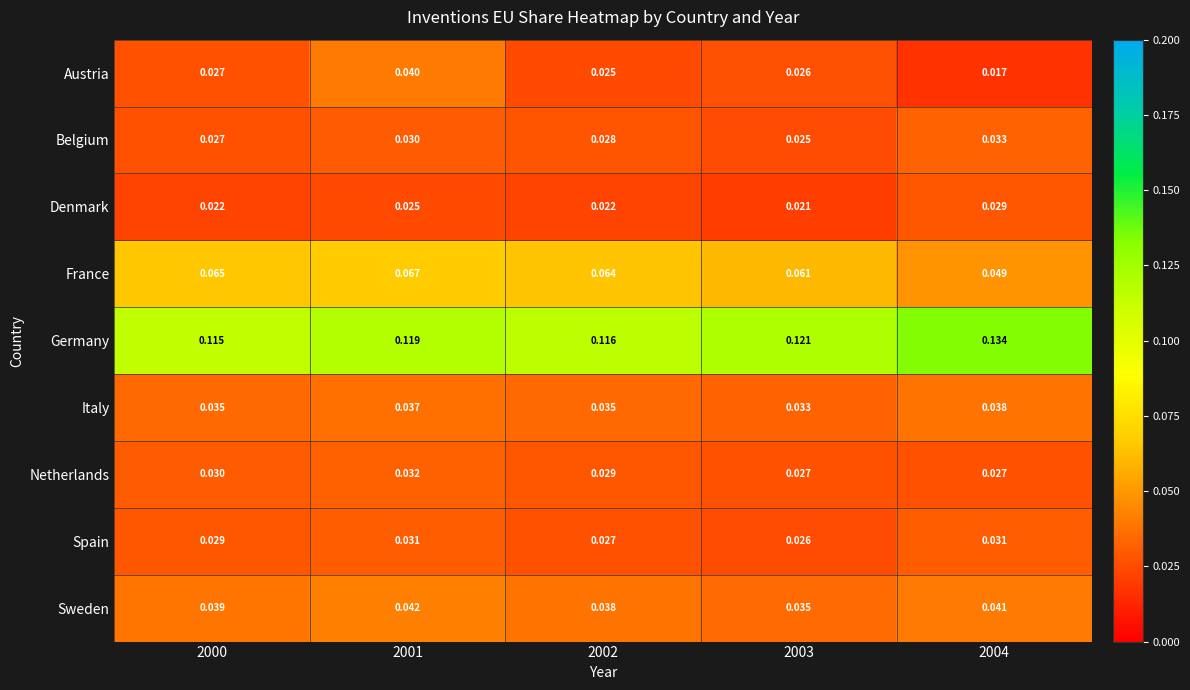

List the series in order of their peak value, lowest first.

Denmark, Spain, Netherlands, Belgium, Italy, Austria, Sweden, France, Germany